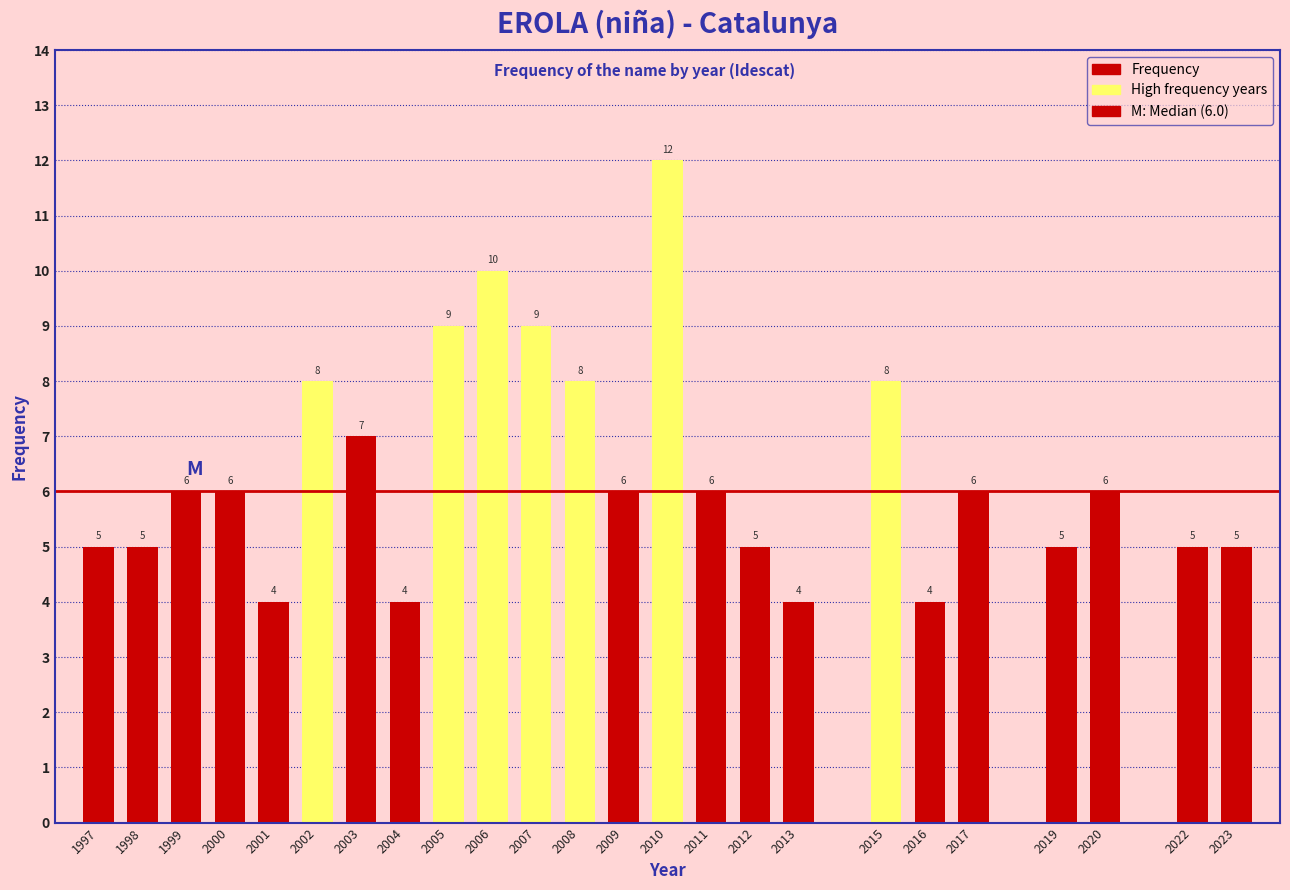

Reading left to right, what are all the values shown in this chart?

1997=5	1998=5	1999=6	2000=6	2001=4	2002=8	2003=7	2004=4	2005=9	2006=10	2007=9	2008=8	2009=6	2010=12	2011=6	2012=5	2013=4	2015=8	2016=4	2017=6	2019=5	2020=6	2022=5	2023=5